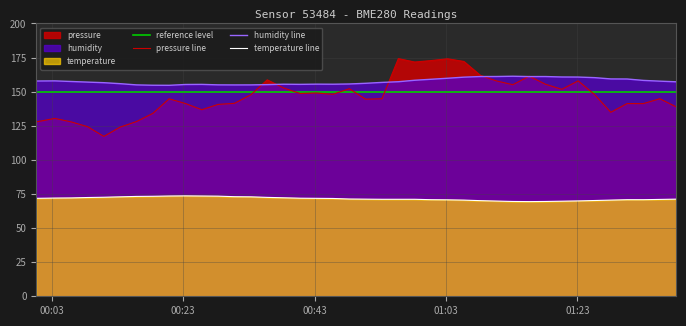

What is the highest value of the pressure line series?

174.2